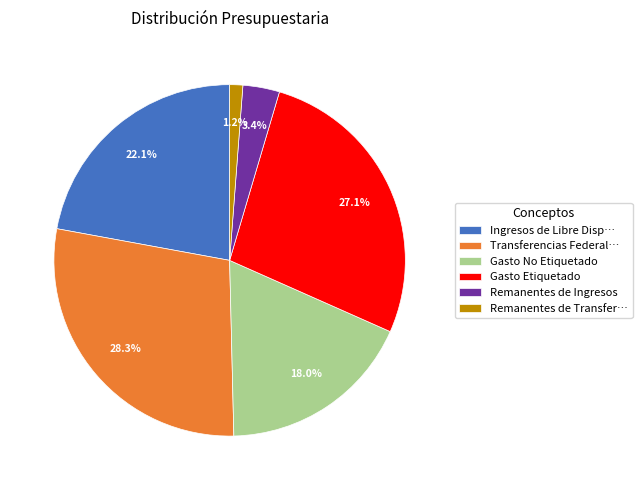

Rank the categories by value from lowest to highest.

Remanentes de Transfer…, Remanentes de Ingresos, Gasto No Etiquetado, Ingresos de Libre Disp…, Gasto Etiquetado, Transferencias Federal…